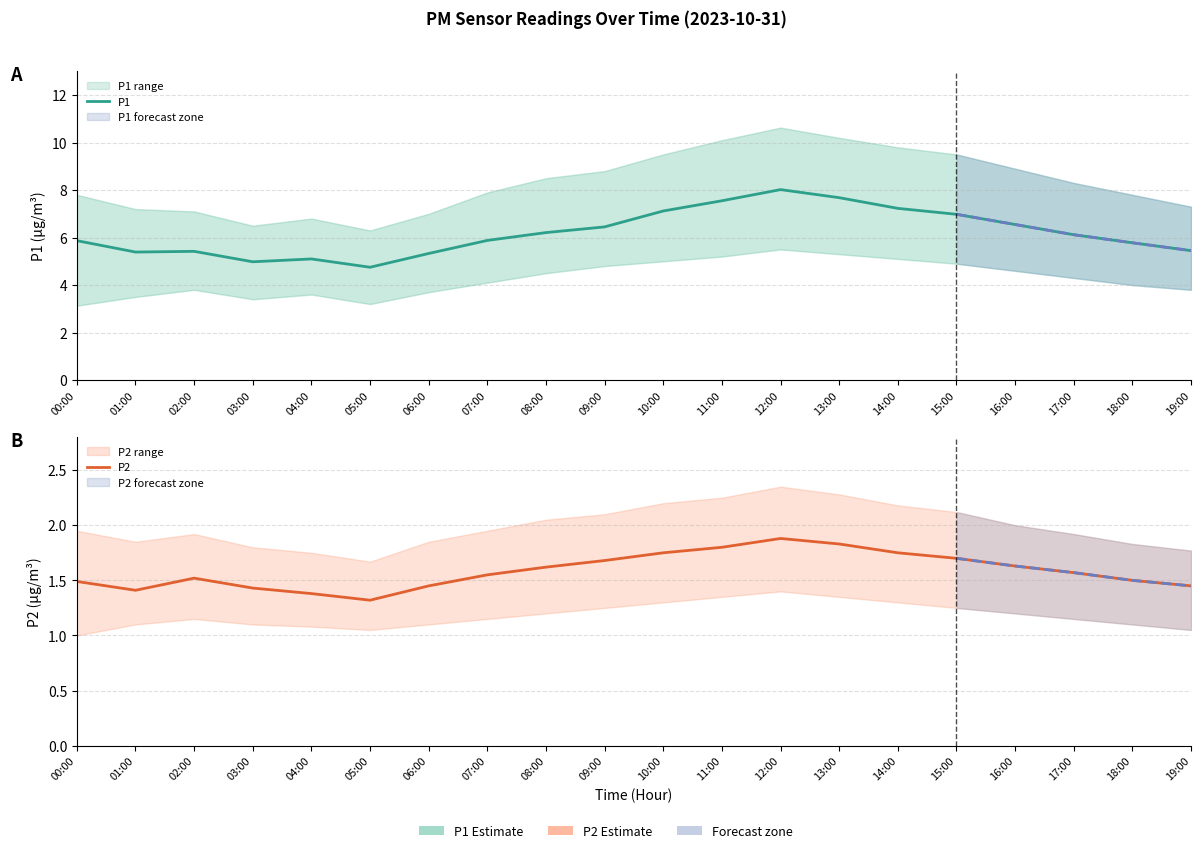

True or false: P2 and P1 cross at least once.

False